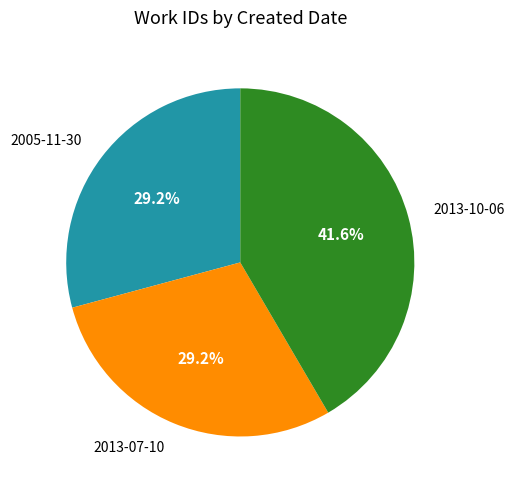

Is it true that 2005-11-30 is 16% of the pie?

False